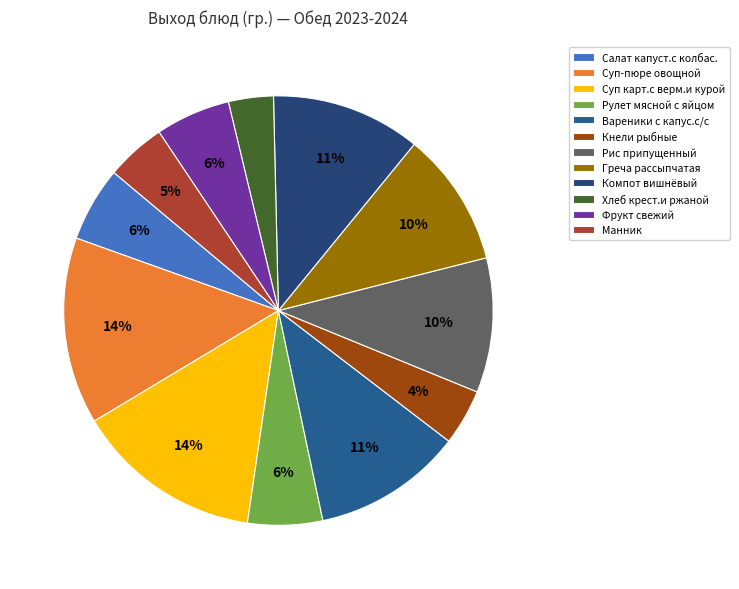

Which slice is the smallest?

Хлеб крест.и ржаной